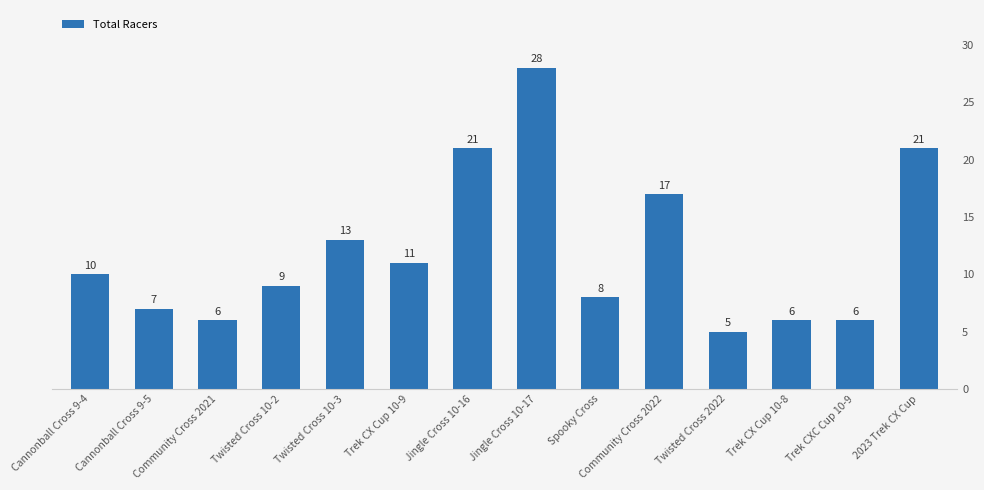

The value at Twisted Cross 10-2 is 6. True or false?

False